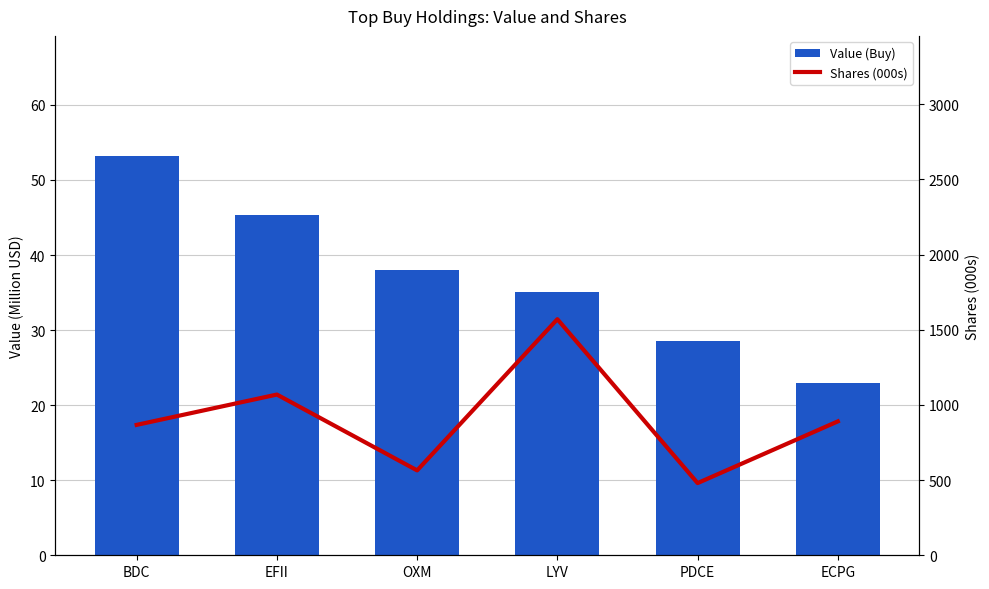

What is the value of the Value (Buy) bar at the 2nd from the left?

45.3